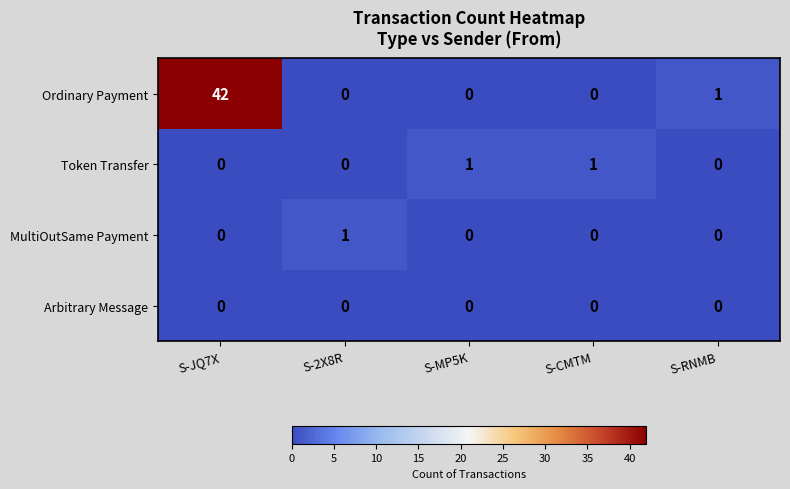

How many values in Ordinary Payment are above zero?

2